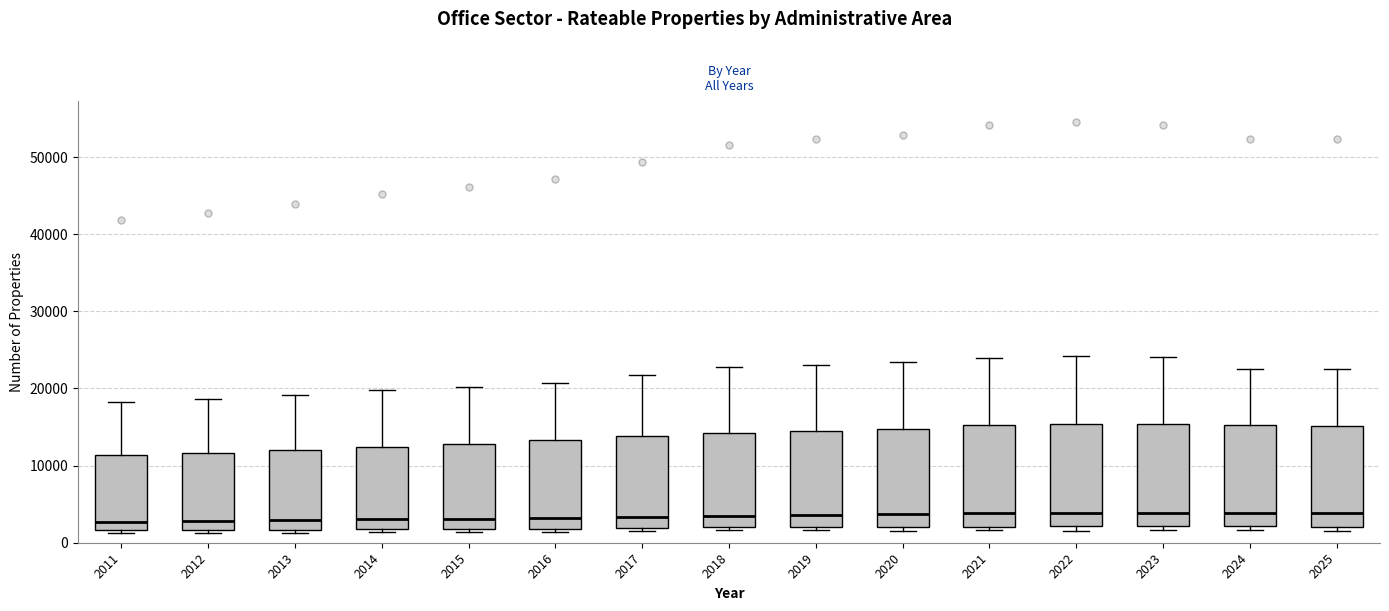

Where is the upper edge of the box at x = 2014 on the y-axis? The values are not printed on the chart, so give them approximately, as read against the axis.

12000